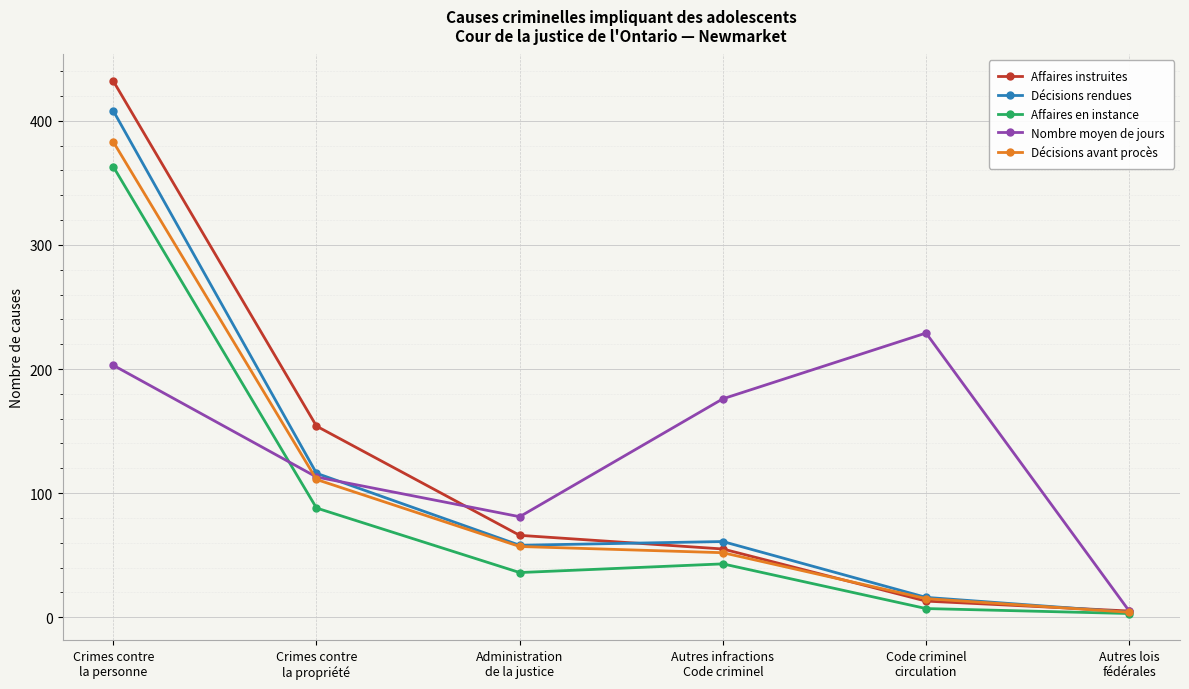

What is the approximate value of Affaires instruites at Autres lois
fédérales, to the nearest 5?

5